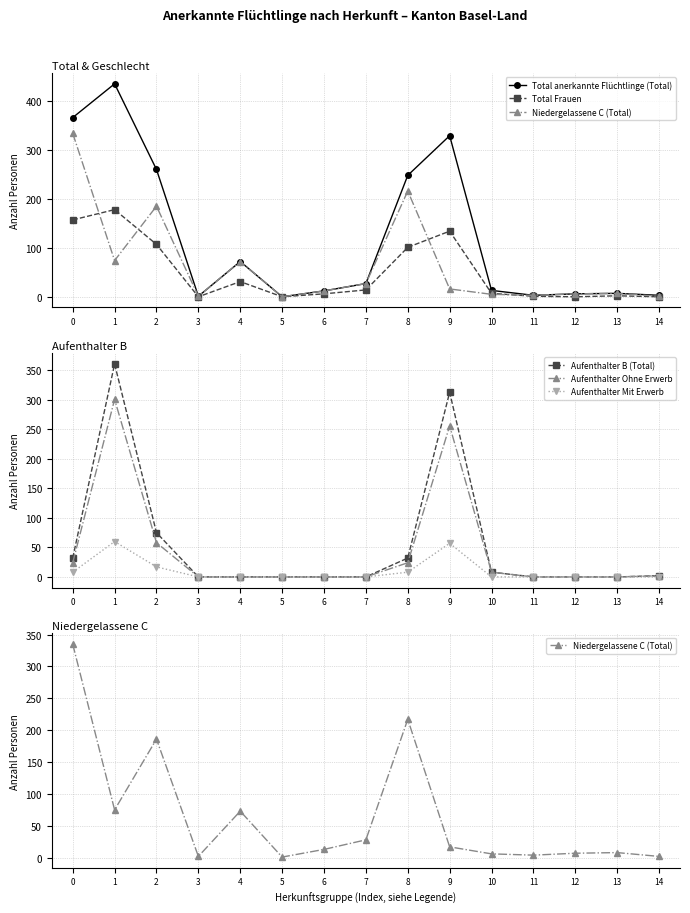

The Aufenthalter Ohne Erwerb series shows -198 at 3. True or false?

False